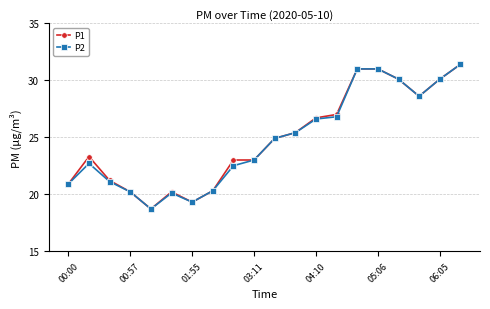

True or false: P2 has more than 1 interior local peaks.

True